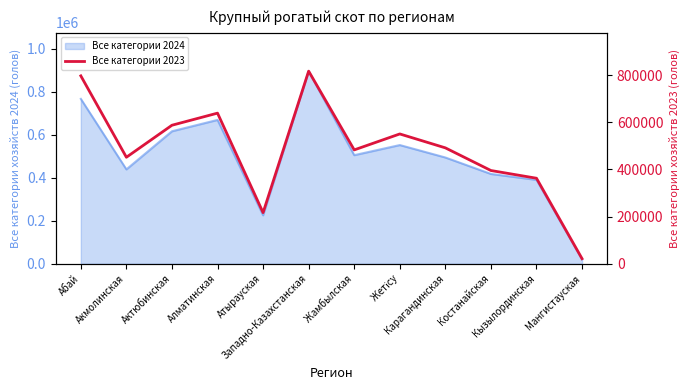

What is the minimum value shown in the chart?

21780